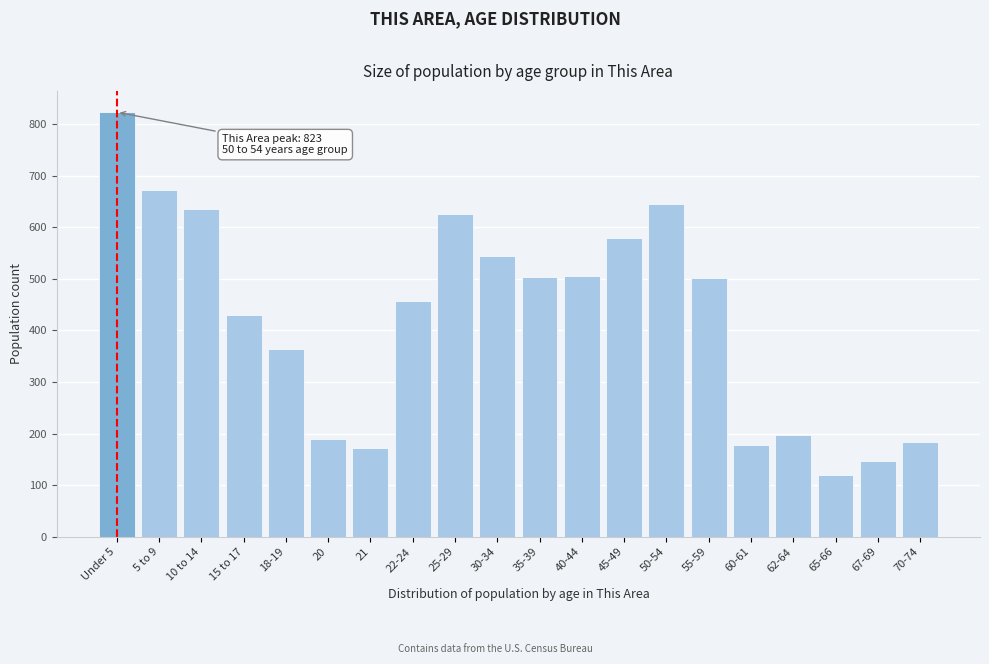

Is it true that the value at 18-19 is 364?

True